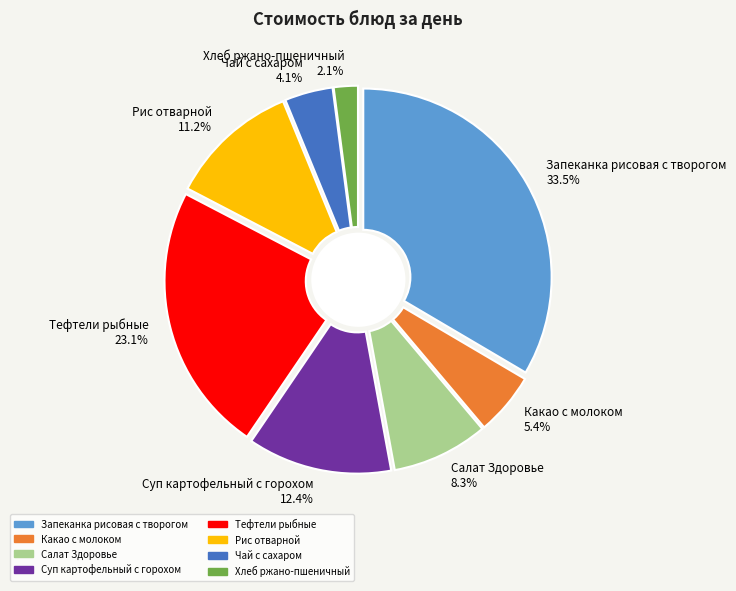

Between Чай с сахаром and Рис отварной, which is larger?

Рис отварной